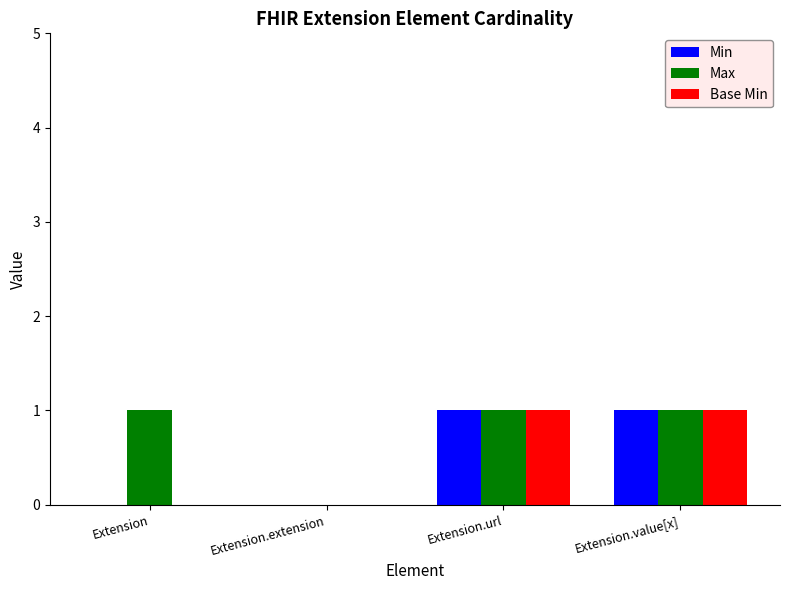

Which series has the largest total across all categories?

Max